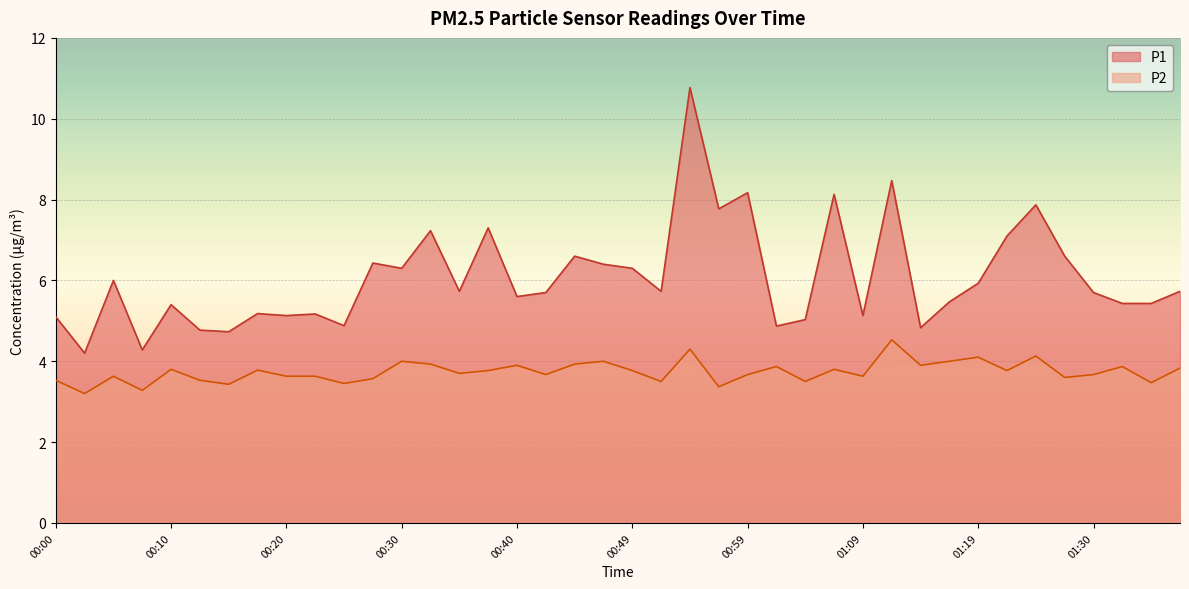

What is the approximate value of P2 at 00:17?

3.8